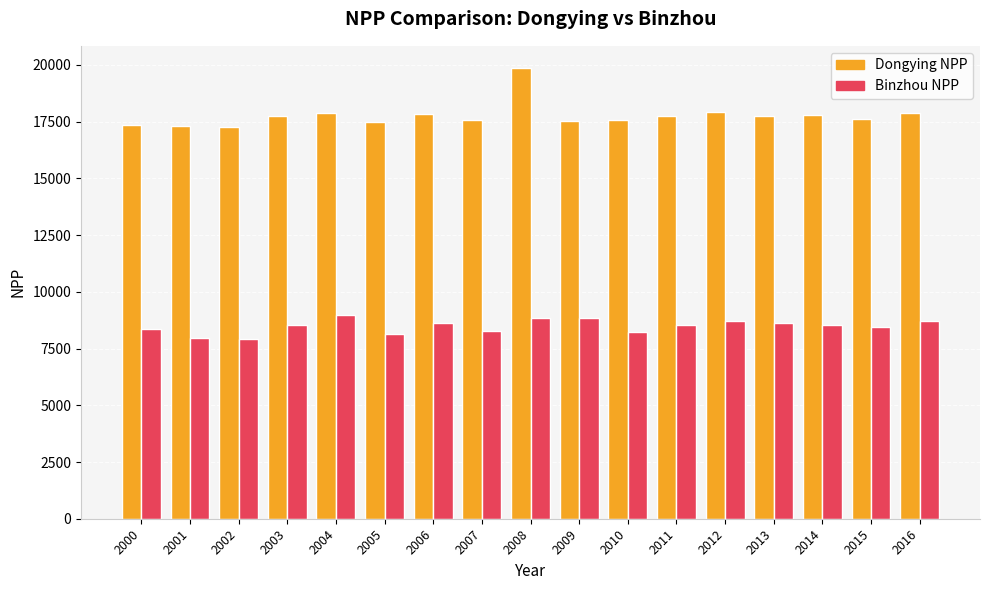

What is the difference between the Binzhou NPP values at 2003 and 2001?

608